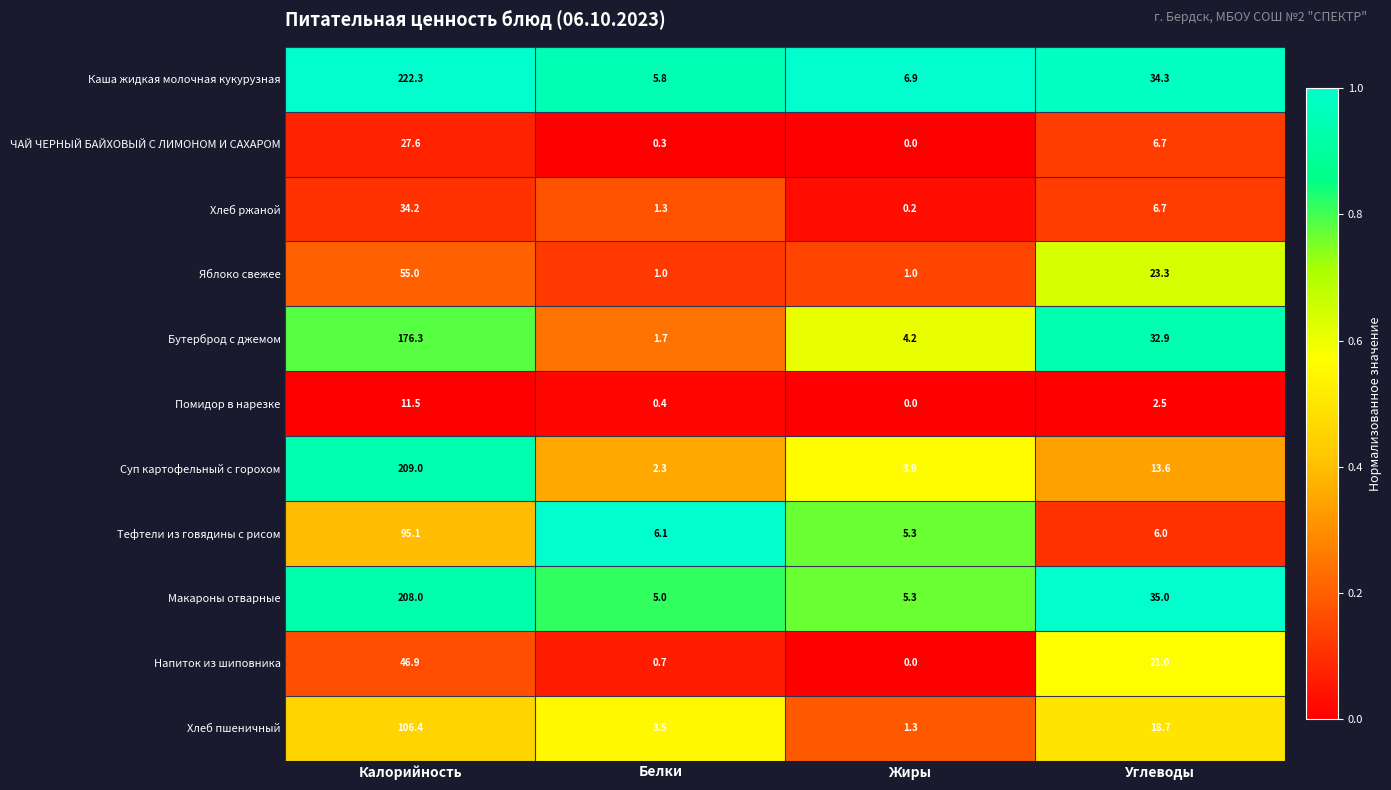

What is the approximate value of Каша жидкая молочная кукурузная at Белки?

5.8